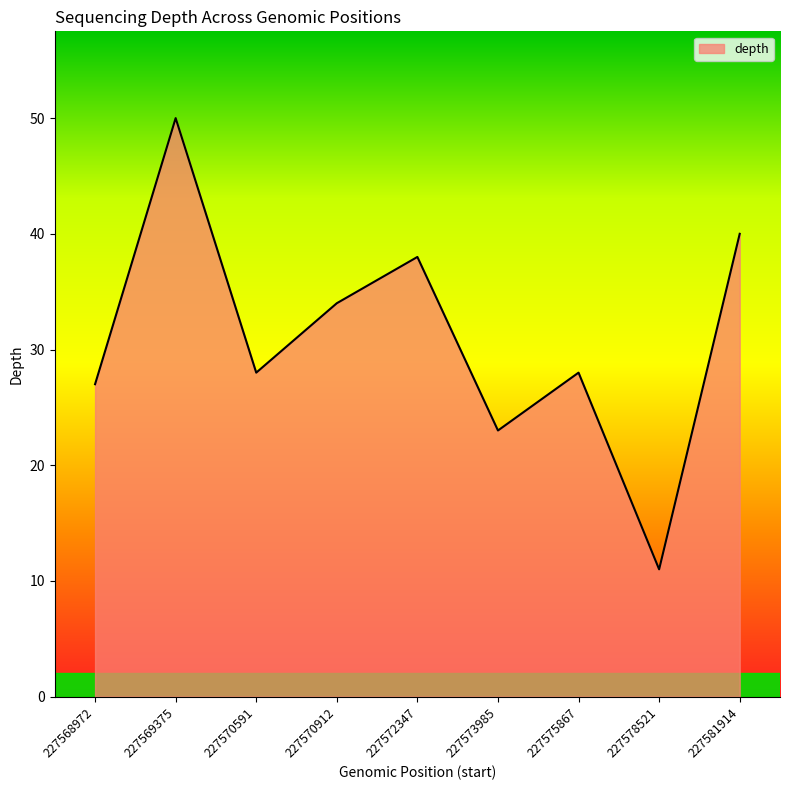

How many interior local valleys (lower than both neighbors) does the data have?

3